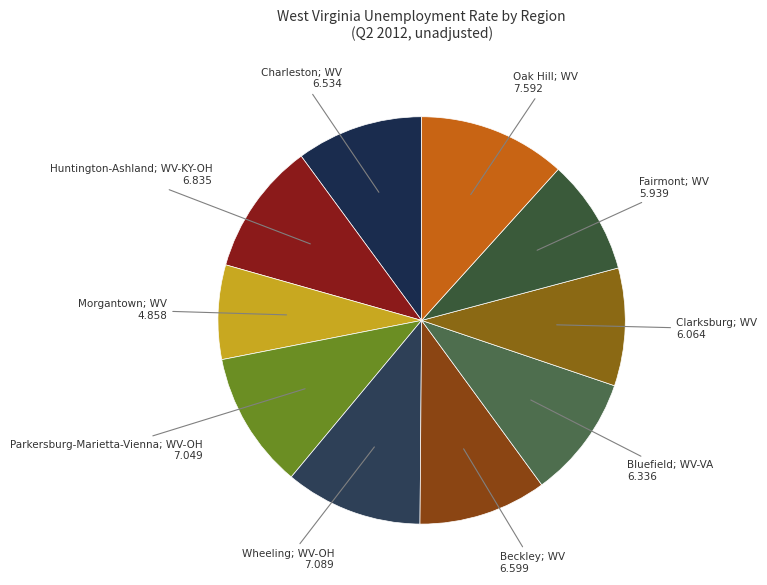

The Fairmont; WV slice represents 1% of the pie. True or false?

False